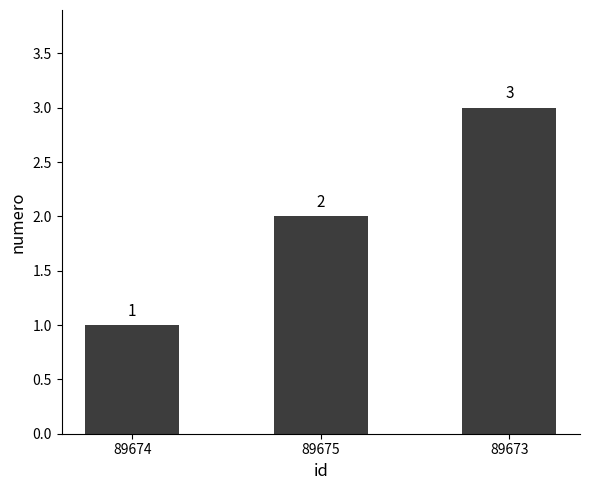

What position from the right is 89673?

1